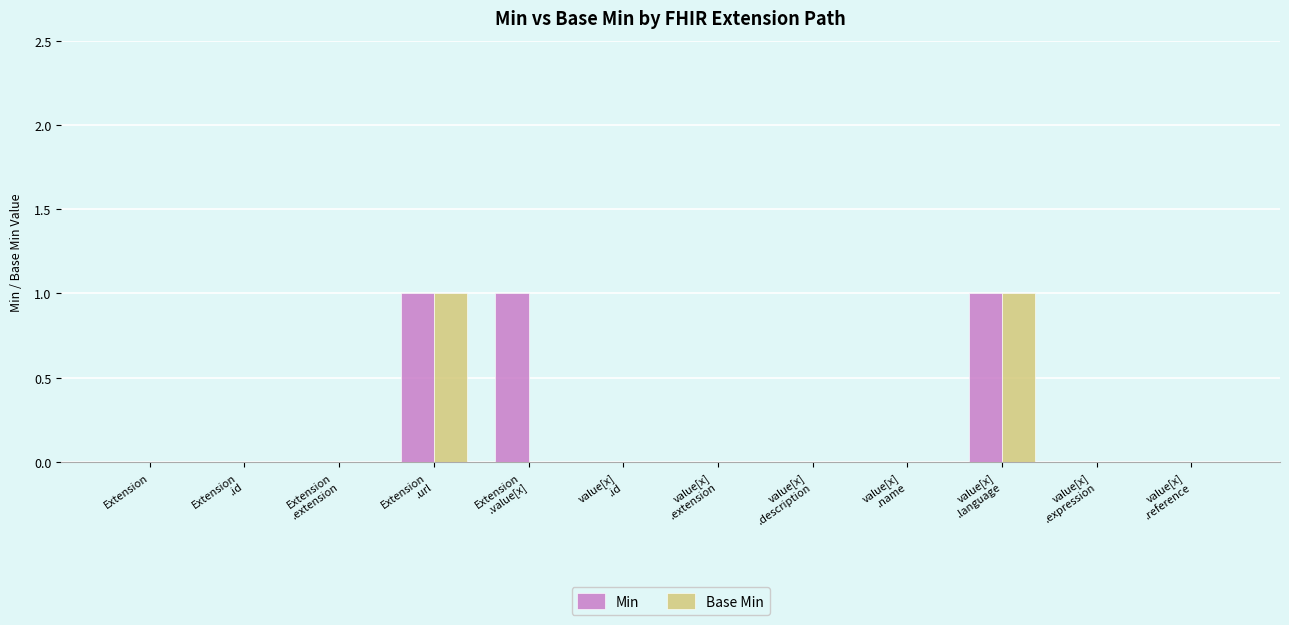

How many categories are shown in the chart?

12